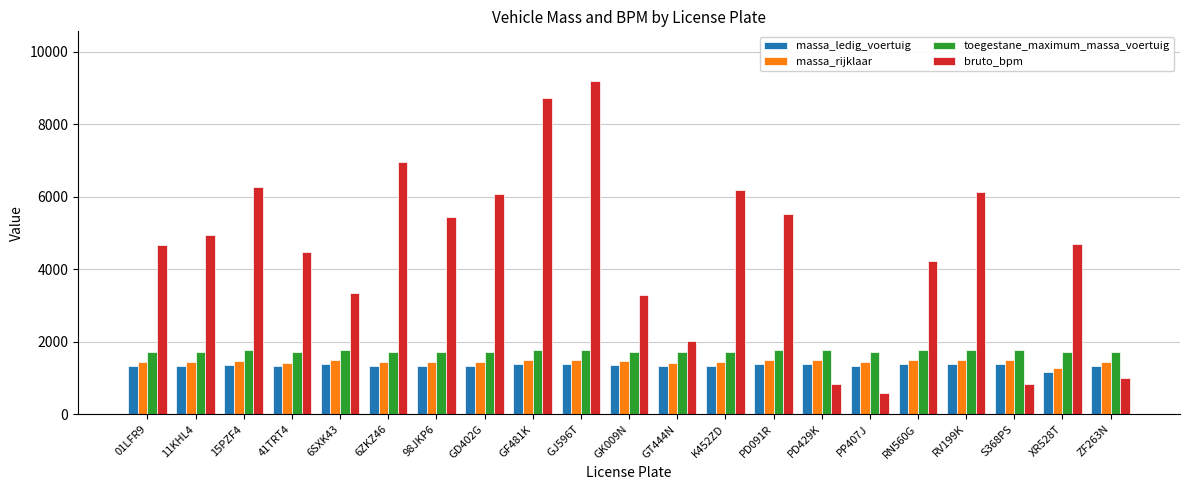

Which series has the largest range (max minus min)?

bruto_bpm